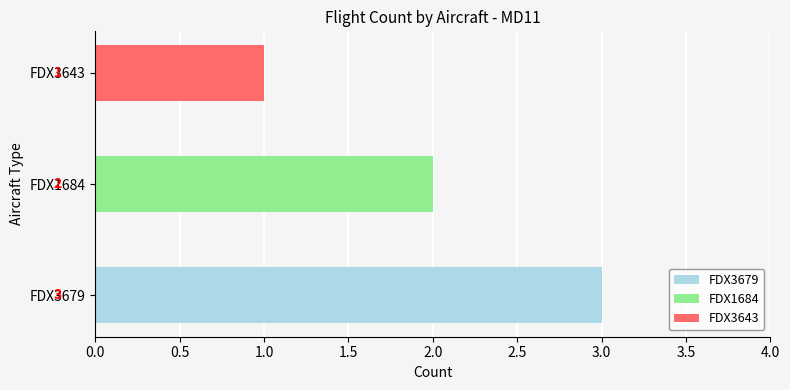

Rank the series by their maximum value, from highest to lowest.

FDX3679, FDX1684, FDX3643